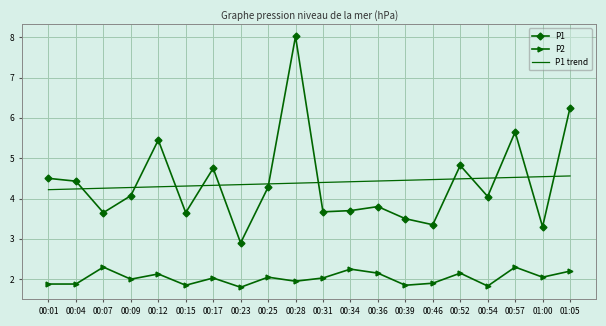

What is the difference between the second highest and minimum values in the P2 series?

0.5